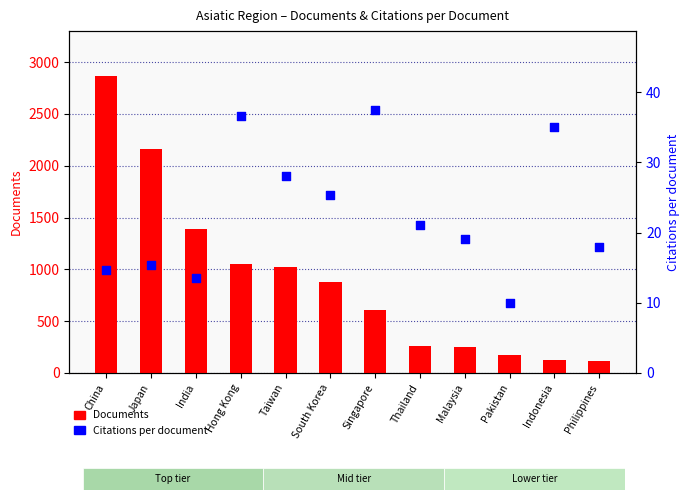

Which series reaches the maximum Y coordinate?

Documents